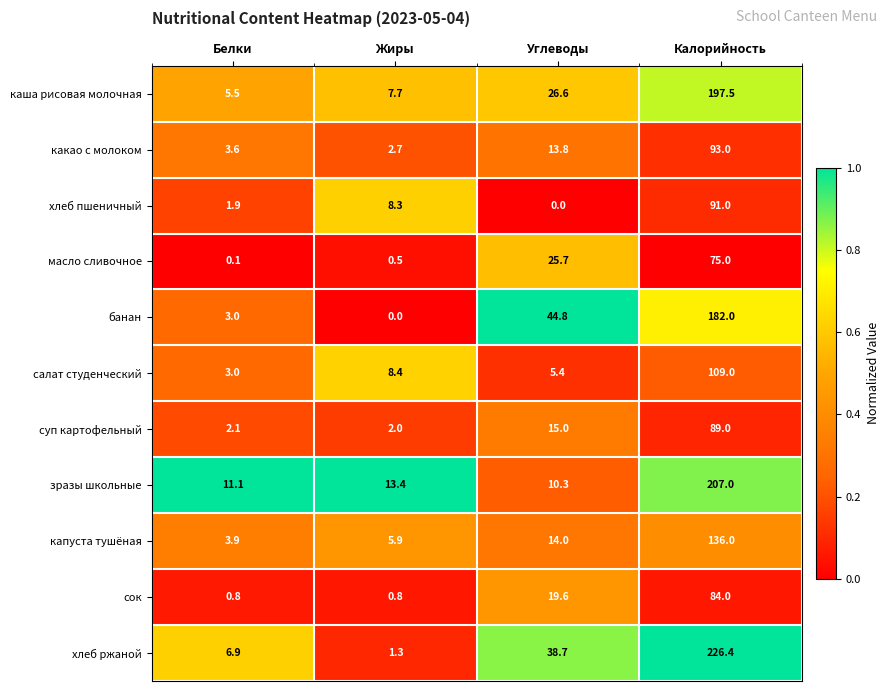

List the series in order of their peak value, highest first.

хлеб ржаной, зразы школьные, каша рисовая молочная, банан, капуста тушёная, салат студенческий, какао с молоком, хлеб пшеничный, суп картофельный, сок, масло сливочное